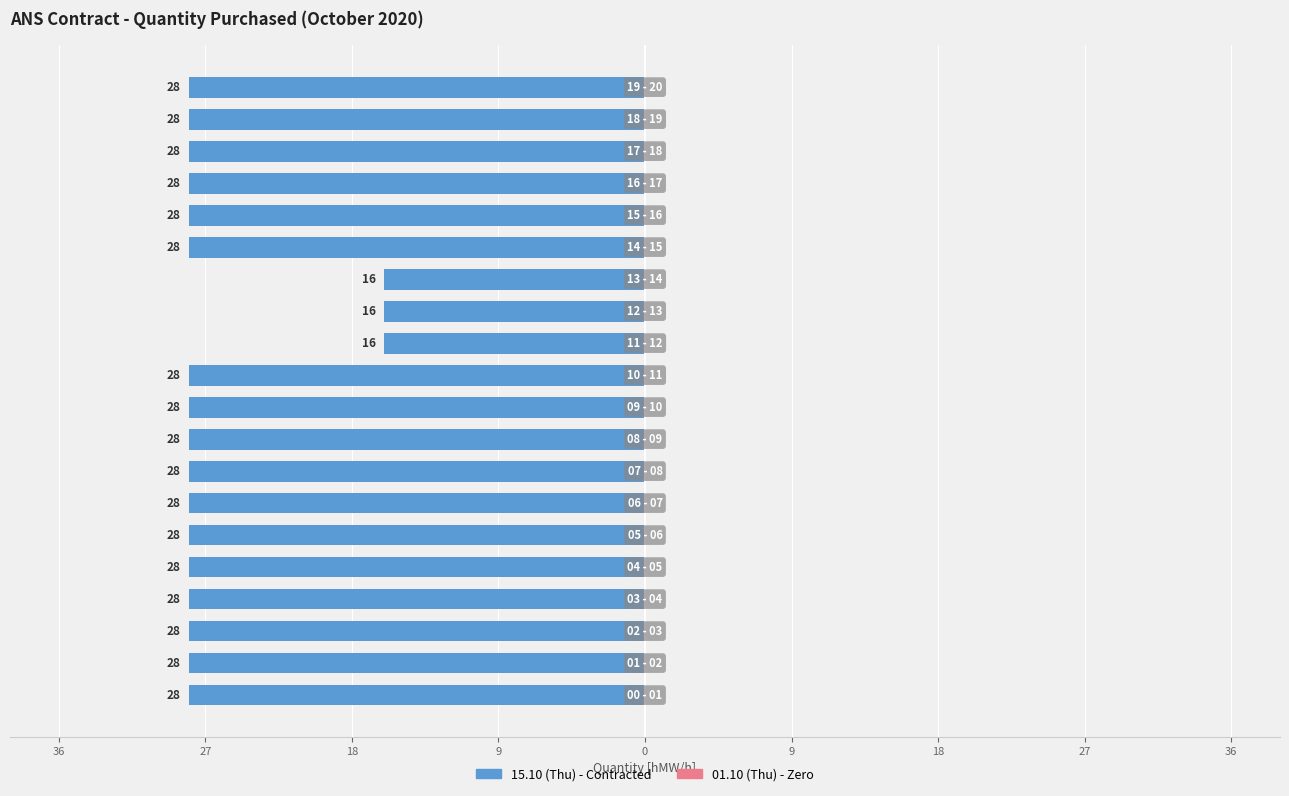

Are the bars horizontal?

Yes